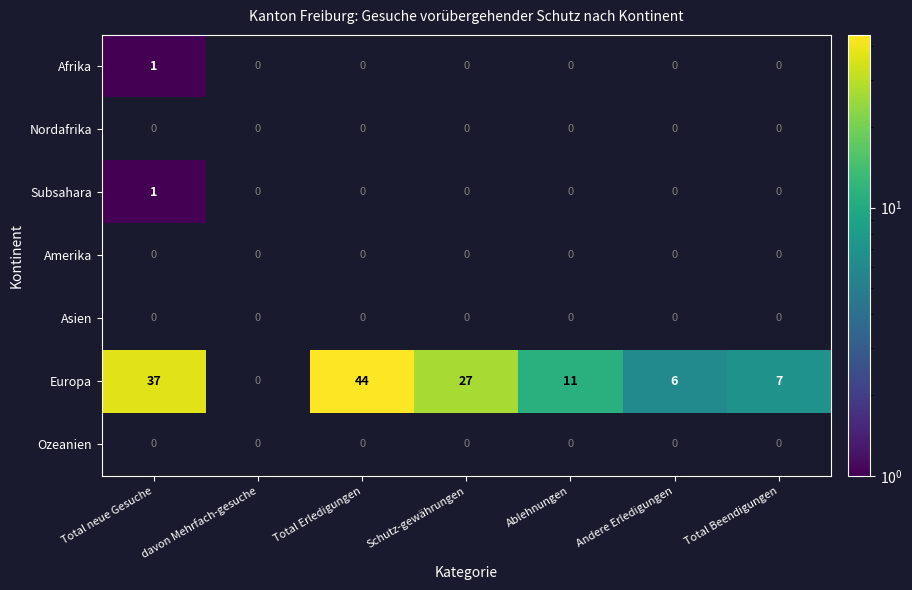

What is the difference between the Europa values at Ablehnungen and Andere Erledigungen?

5